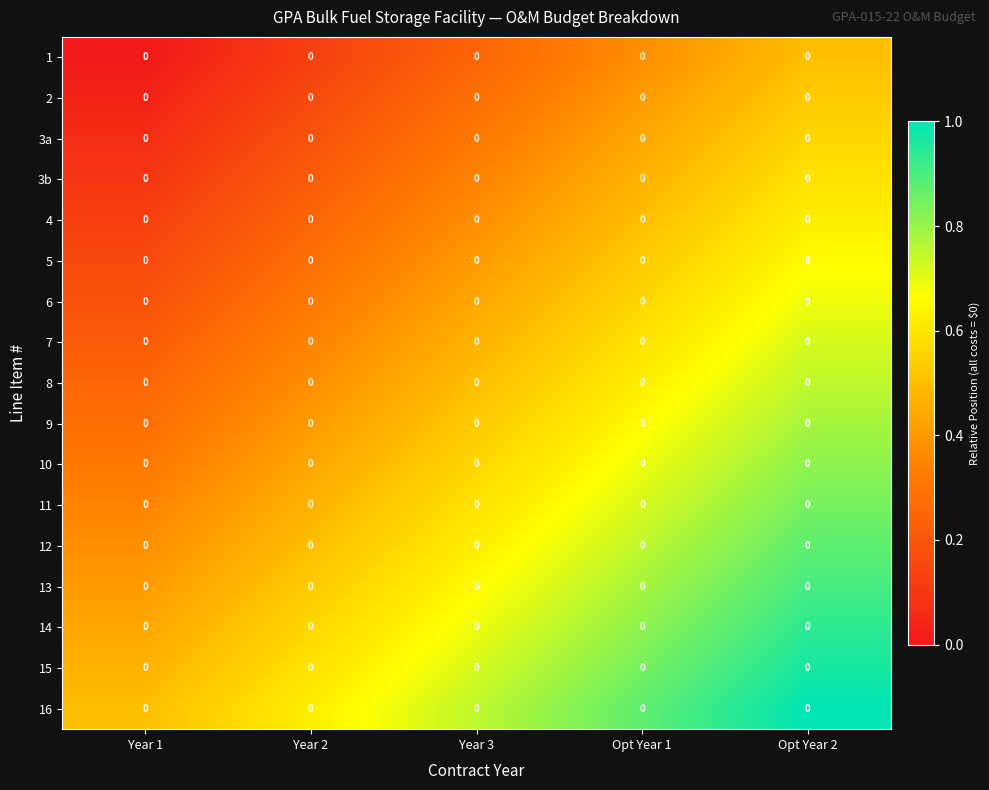

Which series has the largest range (max minus min)?

1